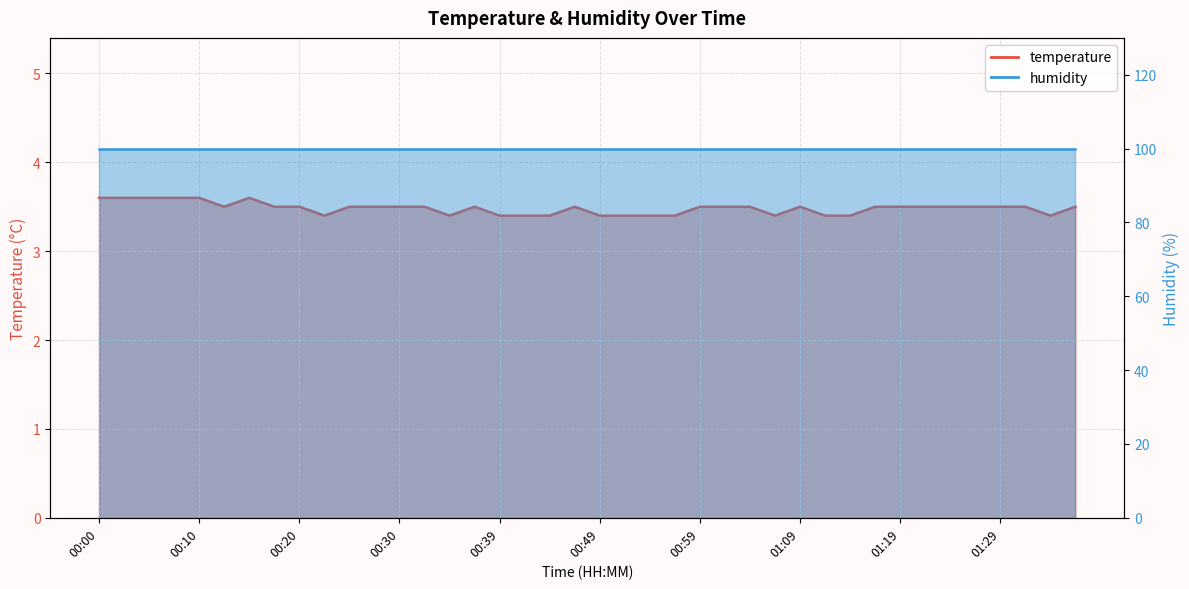

What is the ratio of the value at 01:36 to the value at 01:19?

1.0